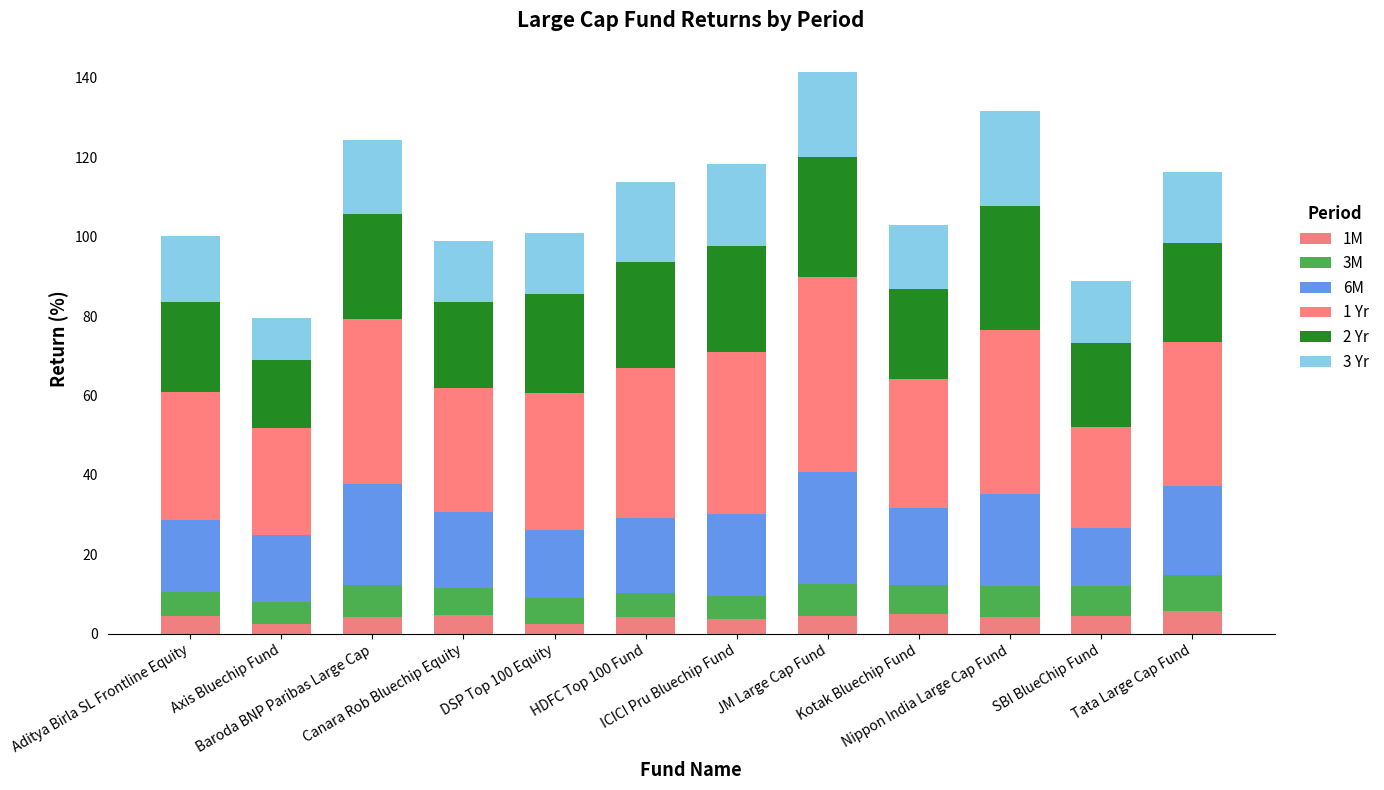

Are the bars horizontal?

No